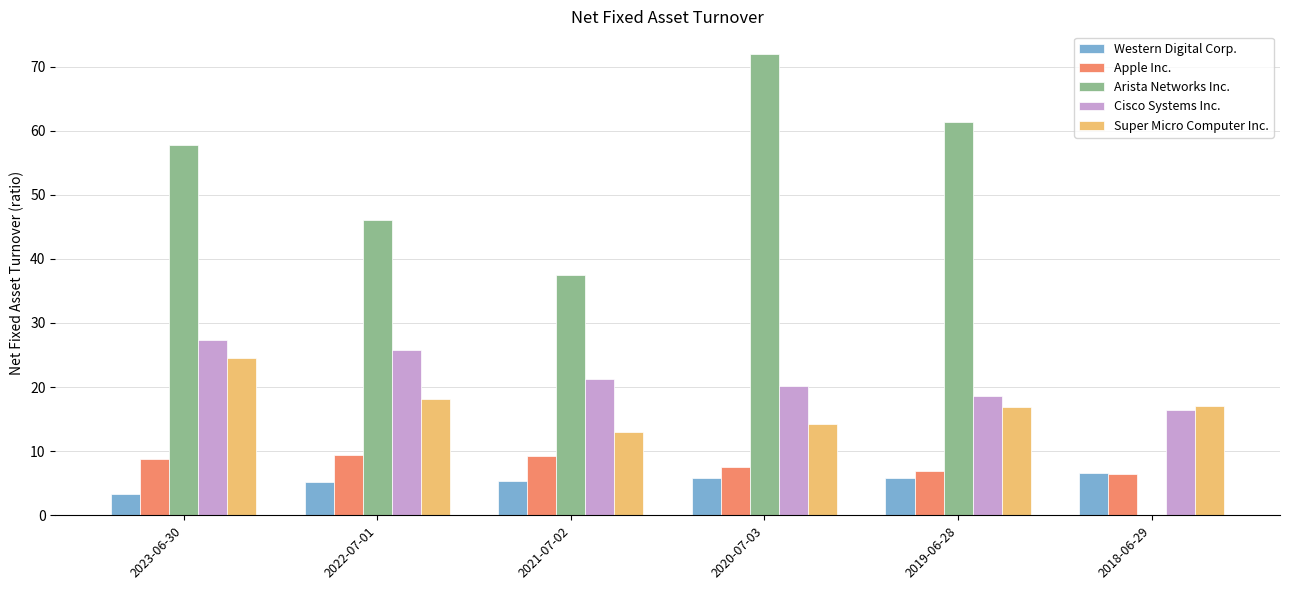

What is the sum of the Cisco Systems Inc. values at 2019-06-28 and 2021-07-02?

39.9